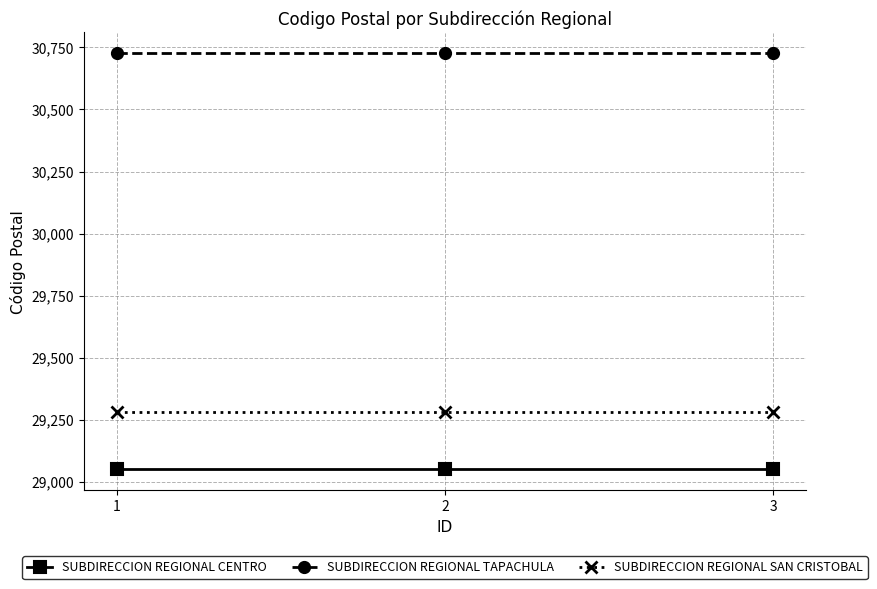

Reading right to left, list all the values displayed in this chart.

SUBDIRECCION REGIONAL CENTRO: 3=29049	2=29049	1=29049
SUBDIRECCION REGIONAL TAPACHULA: 3=30727	2=30727	1=30727
SUBDIRECCION REGIONAL SAN CRISTOBAL: 3=29280	2=29280	1=29280